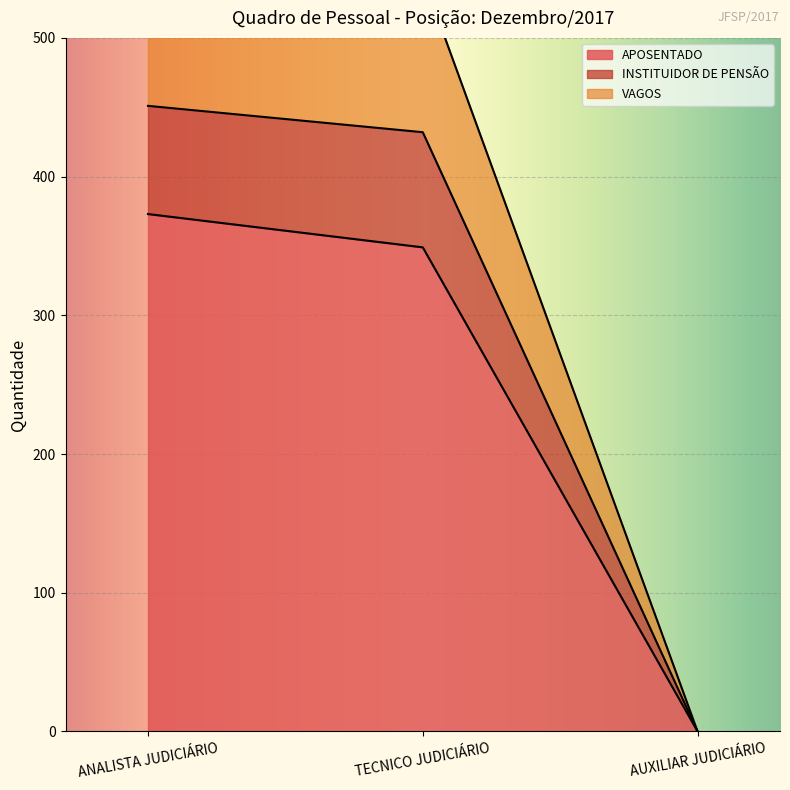

What is the label of the 1st point from the left?

ANALISTA JUDICIÁRIO